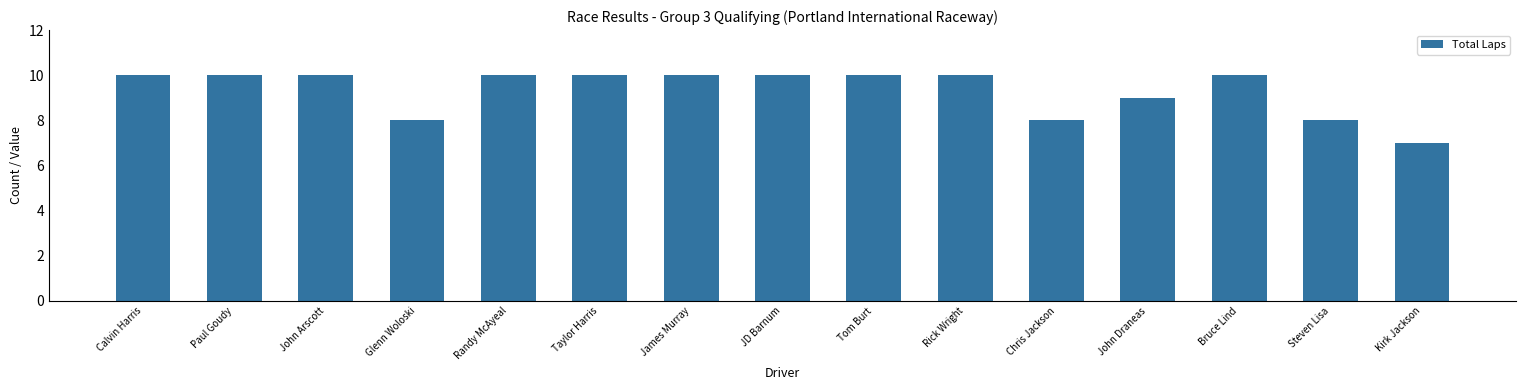

What is the difference between the second highest and second lowest values?

2